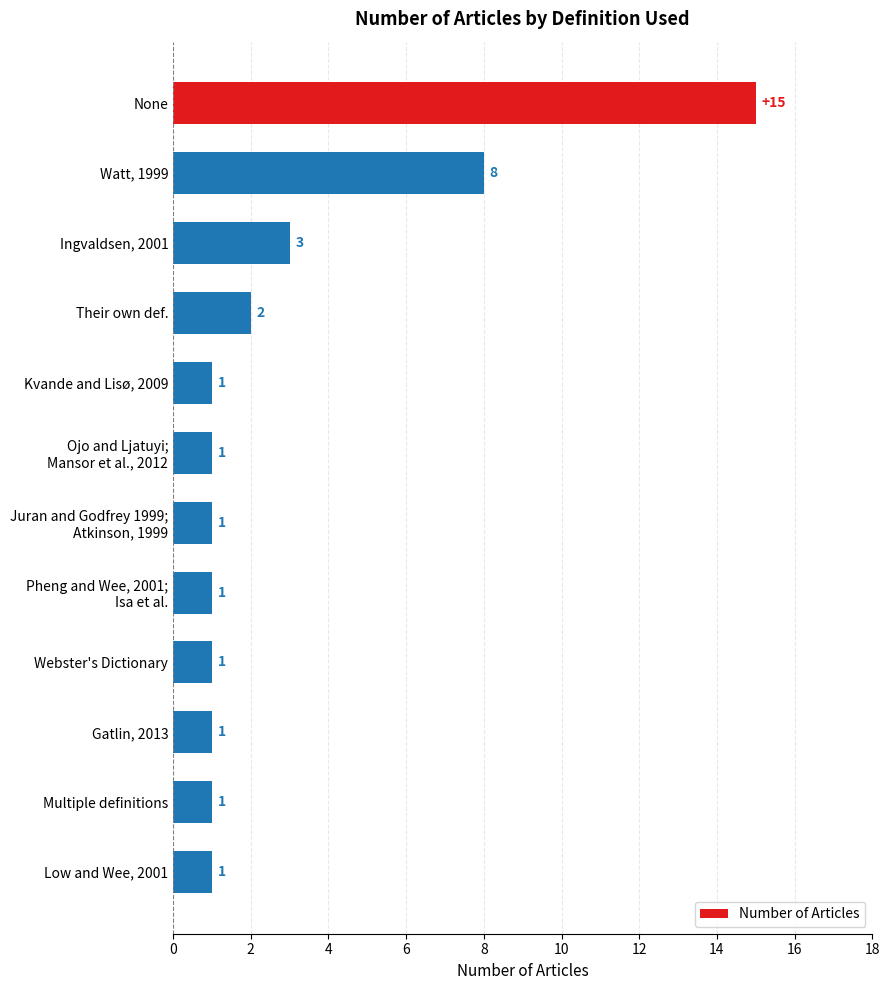

Reading top to bottom, extract all data points from this chart.

15	8	3	2	1	1	1	1	1	1	1	1